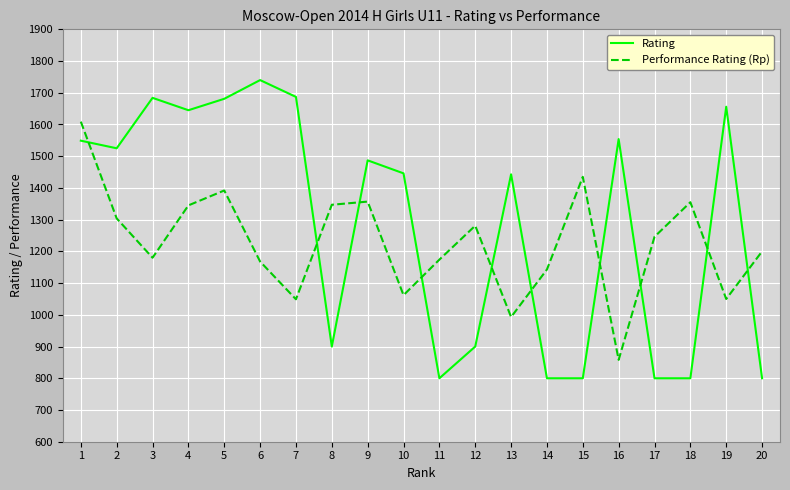

What is the difference between the highest and lowest values at 8?

447